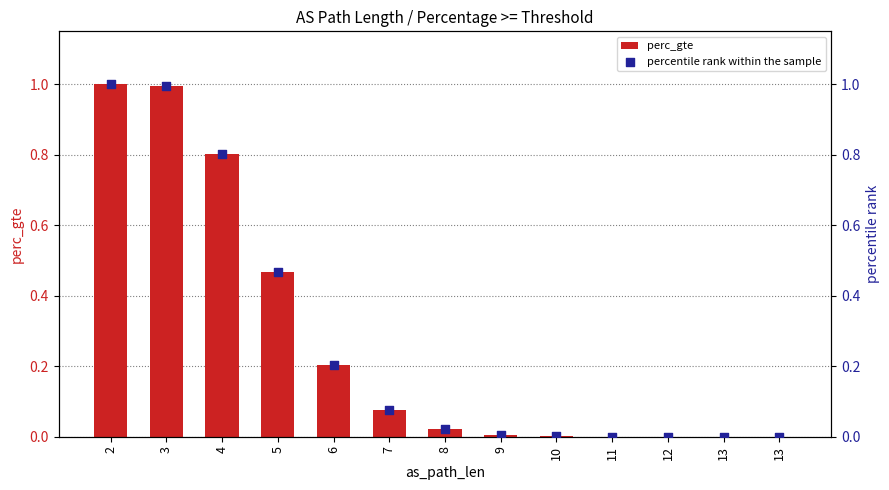

What are all the series names shown in the legend?

perc_gte, percentile rank within the sample